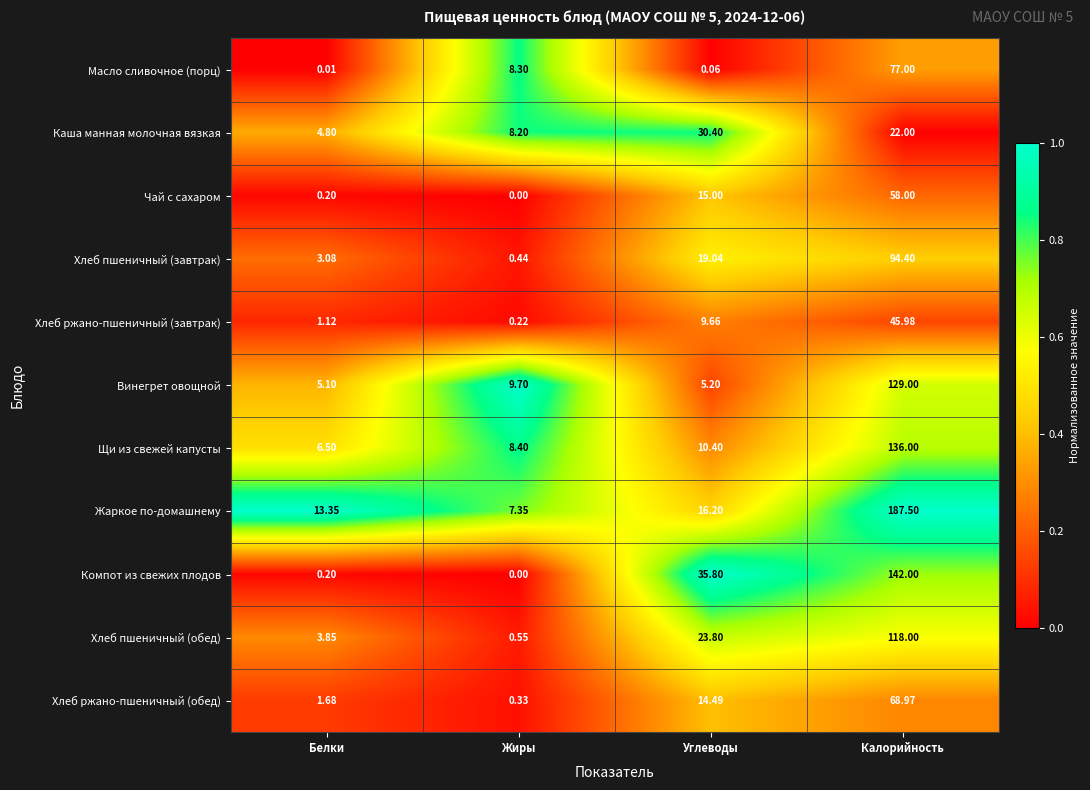

At which label is Хлеб ржано-пшеничный (обед) closest to 34?

Углеводы